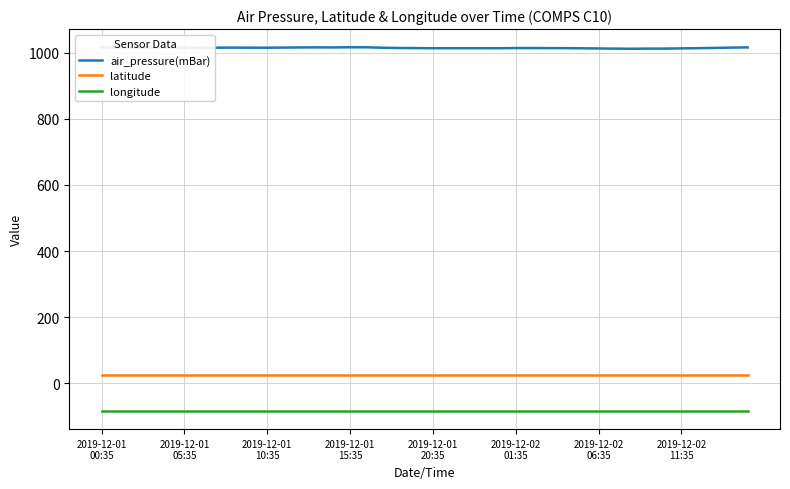

What is the maximum value for air_pressure(mBar)?

1015.9